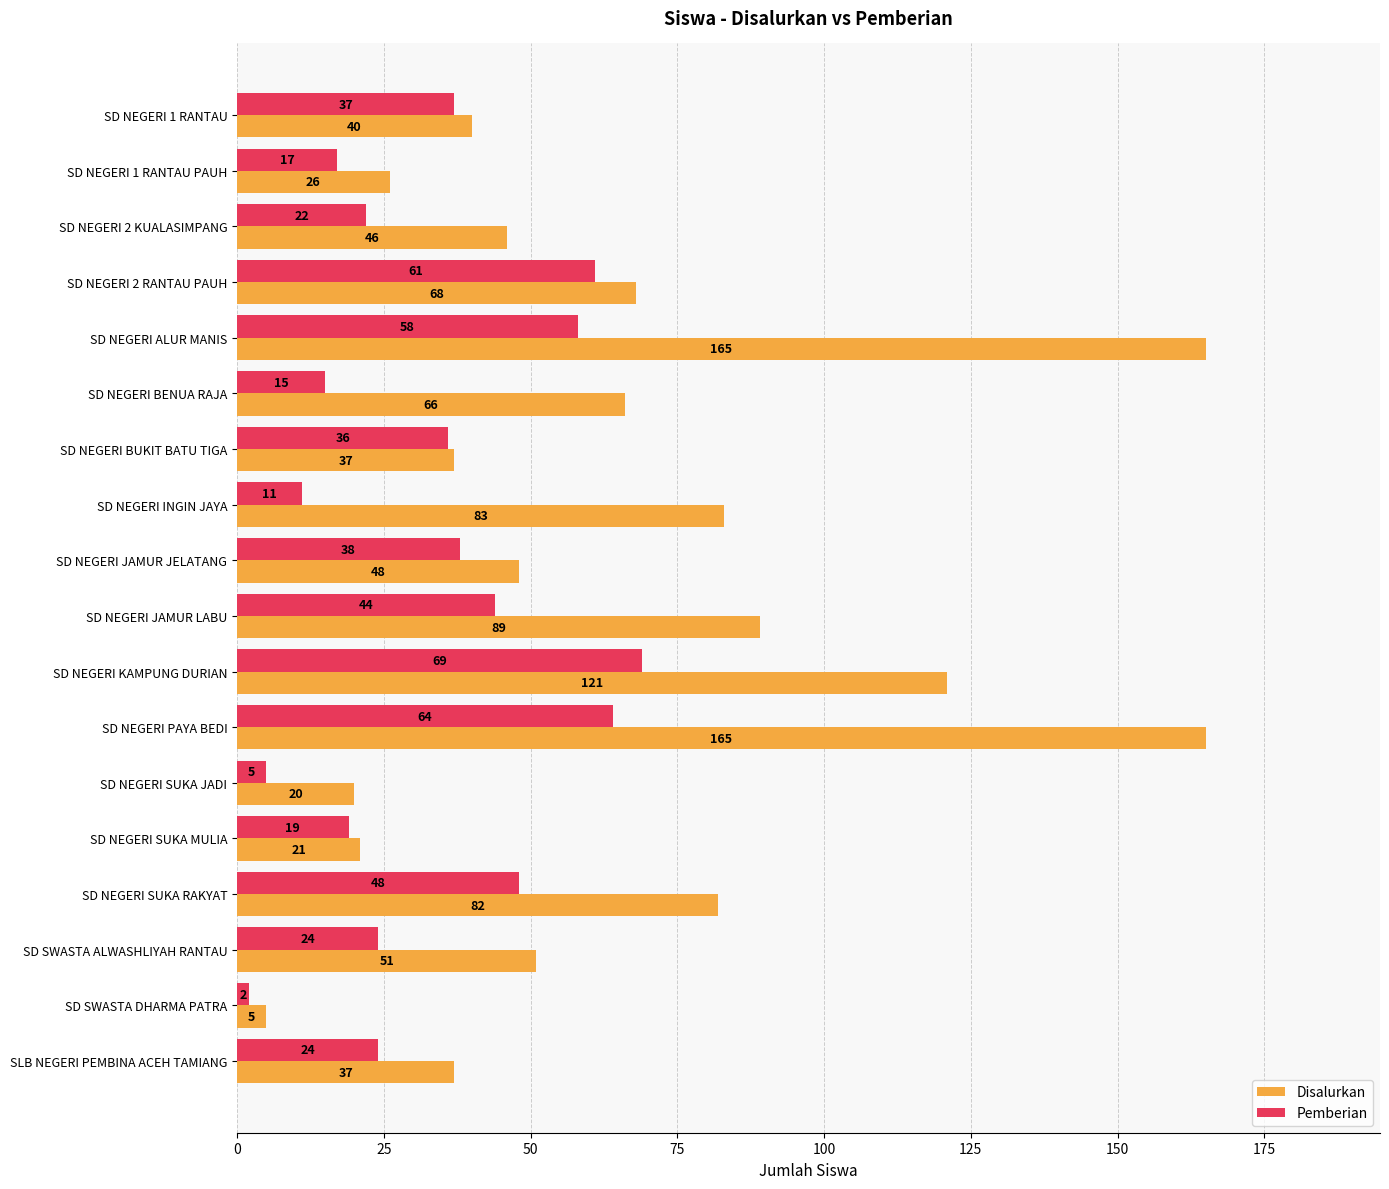

The Pemberian series shows 7 at SD NEGERI BUKIT BATU TIGA. True or false?

False